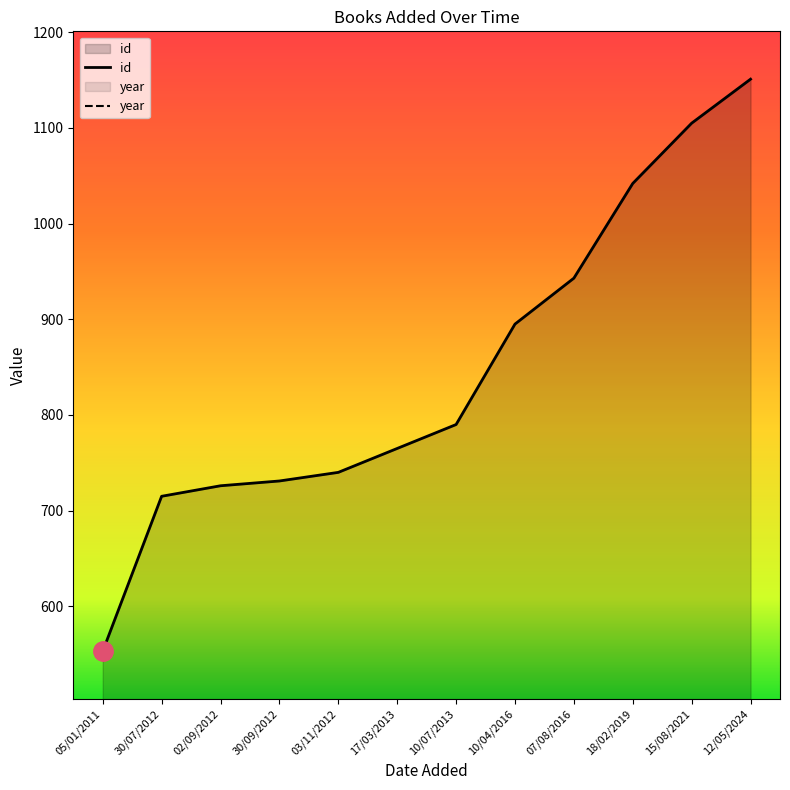

What is the label of the 6th point from the left?

17/03/2013